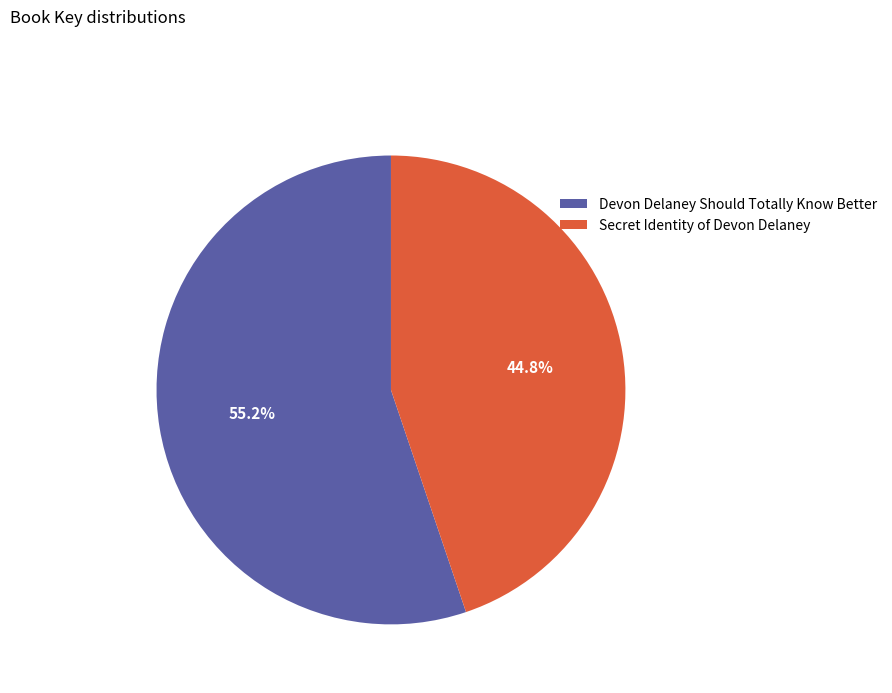

To the nearest percent, what is the average slice percentage?

50%